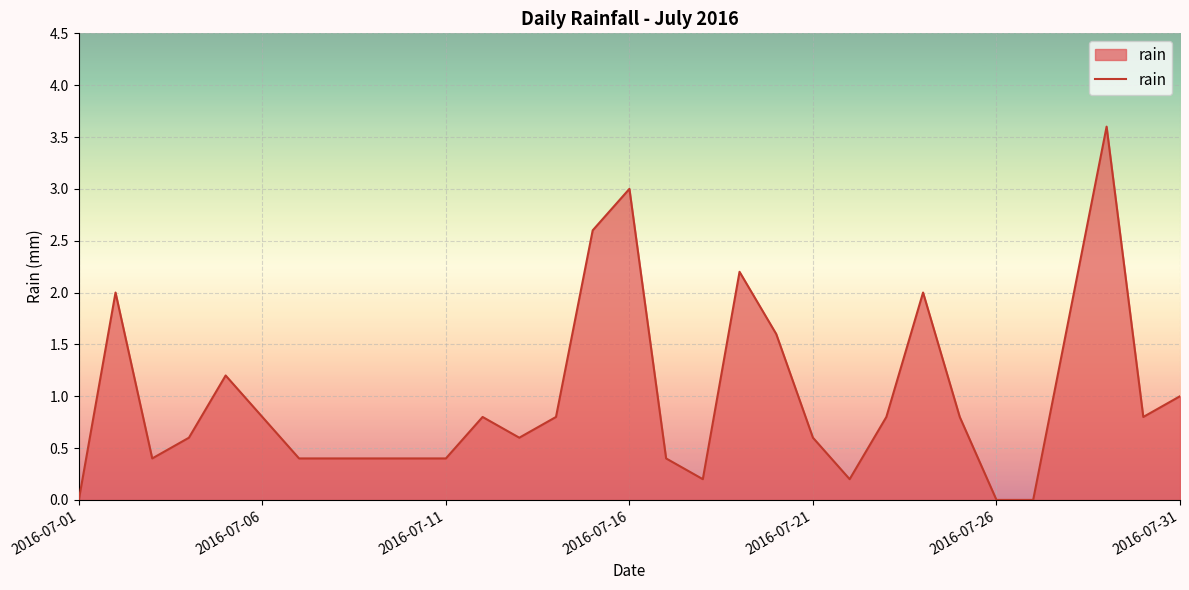

What is the difference between the maximum and minimum values?

3.6